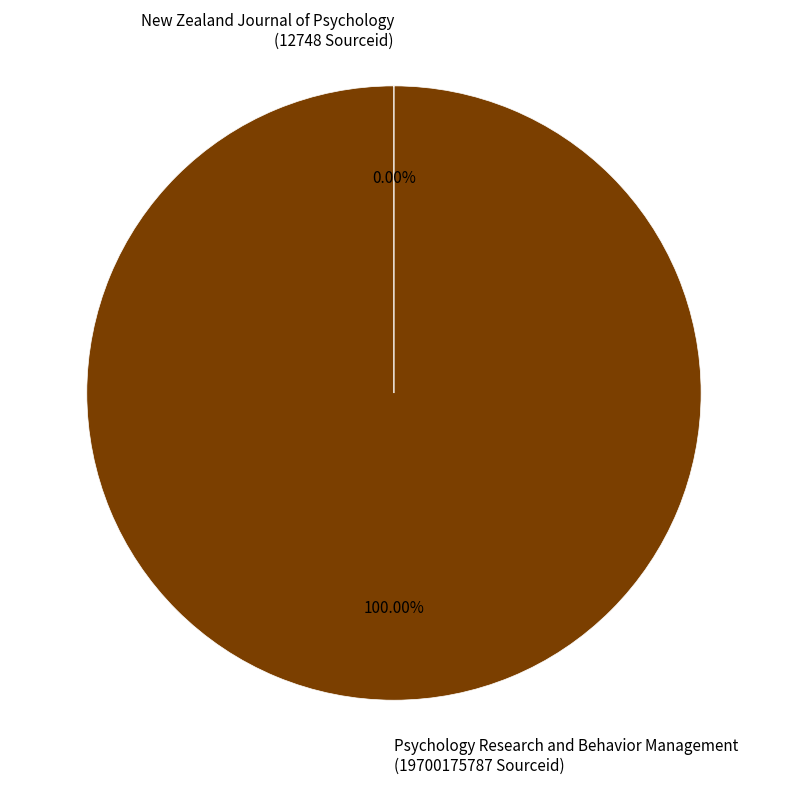

Is there a majority slice in this chart?

Yes